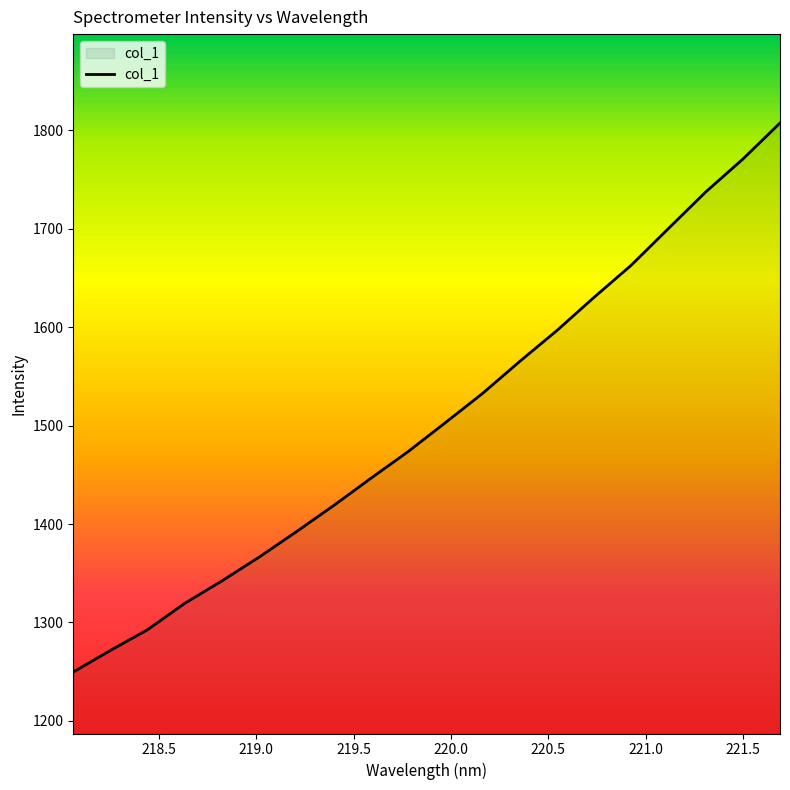

What is the minimum value shown in the chart?

1249.6